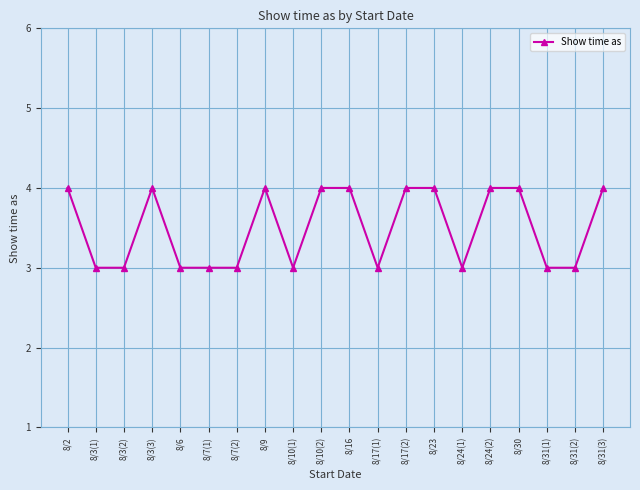

At which category does the data reach its first local peak?

8/3(3)